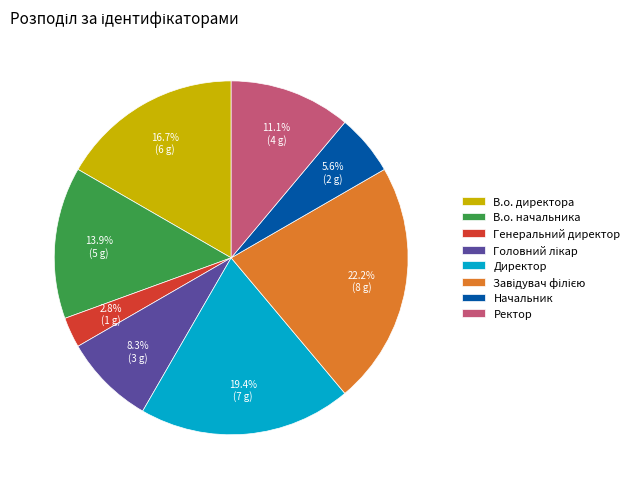

Which category has the smallest portion of the pie?

Генеральний директор